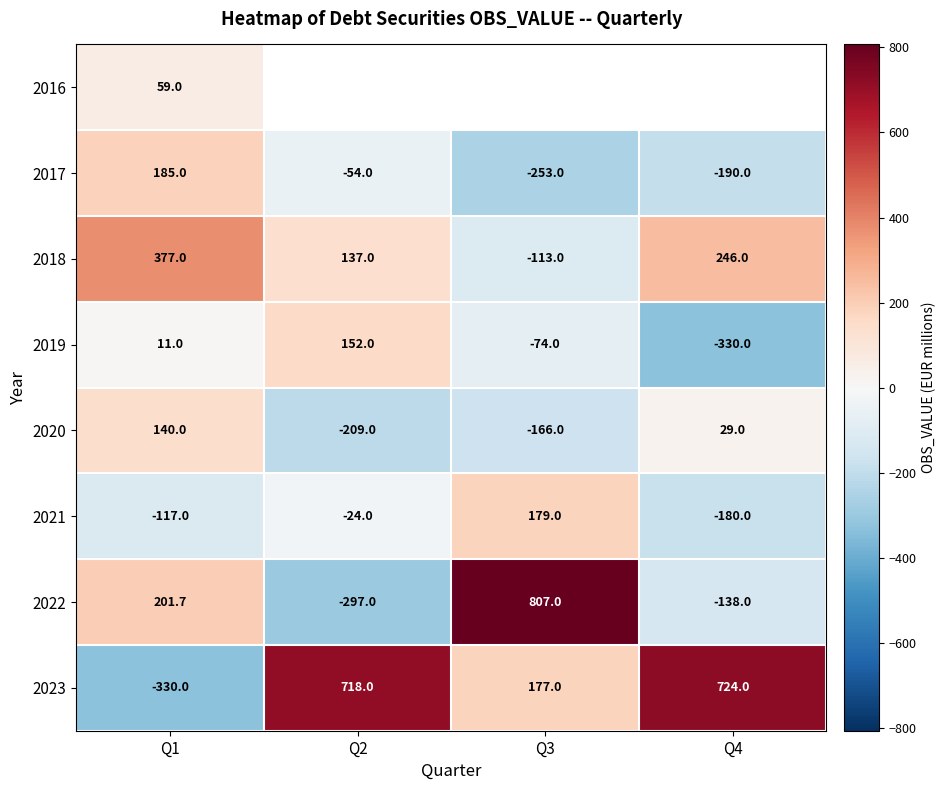

Which category has the highest value in the 2022 series?

Q3